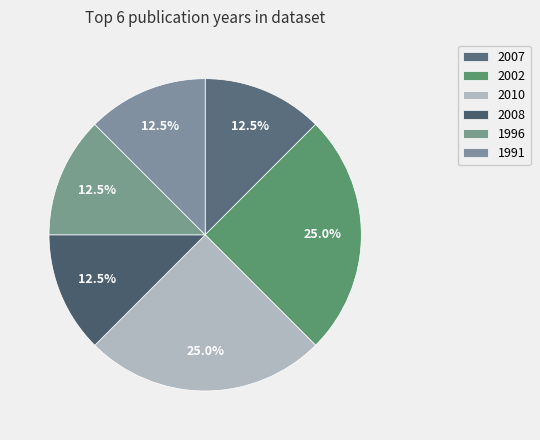

Approximately how many times larger is the value at 2002 compared to 2008?

2.0